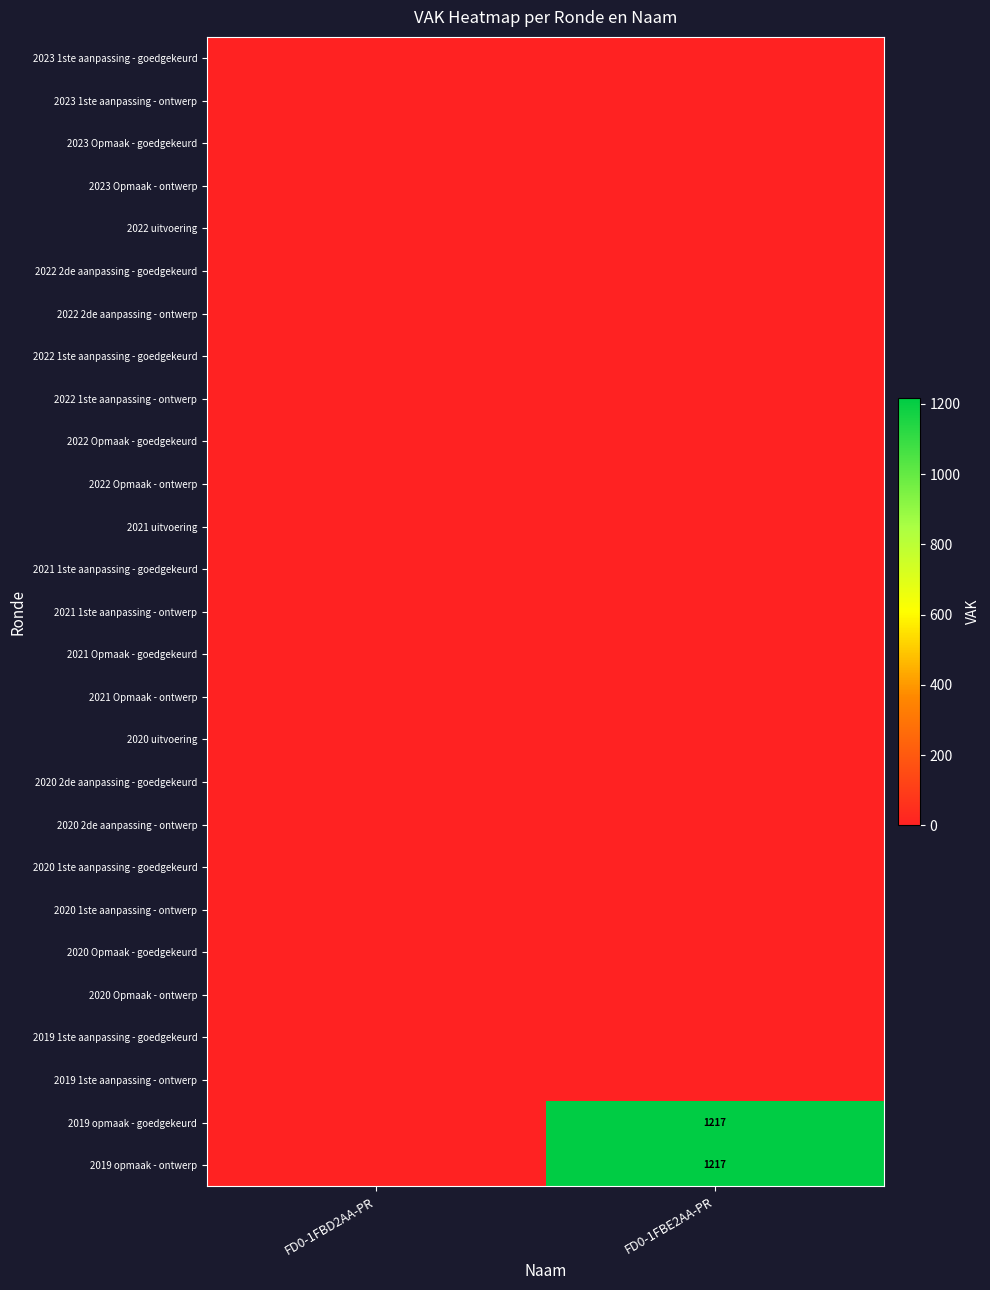

Which label corresponds to the largest value in the chart?

FD0-1FBE2AA-PR